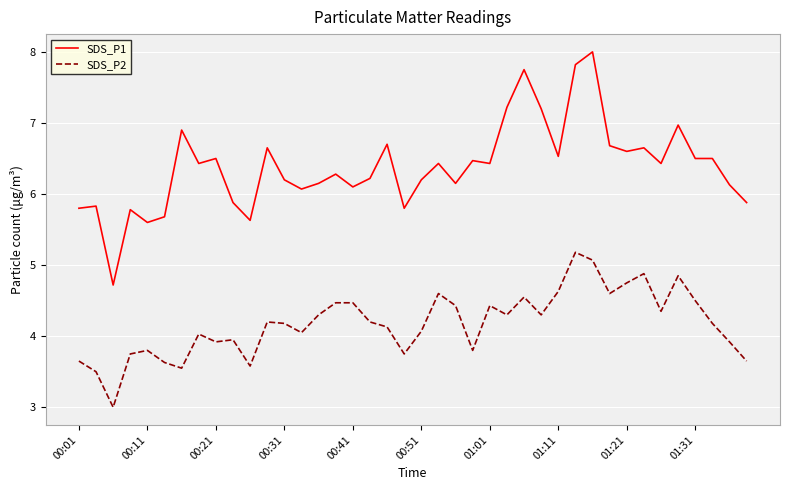

What is the minimum value for SDS_P2?

3.0